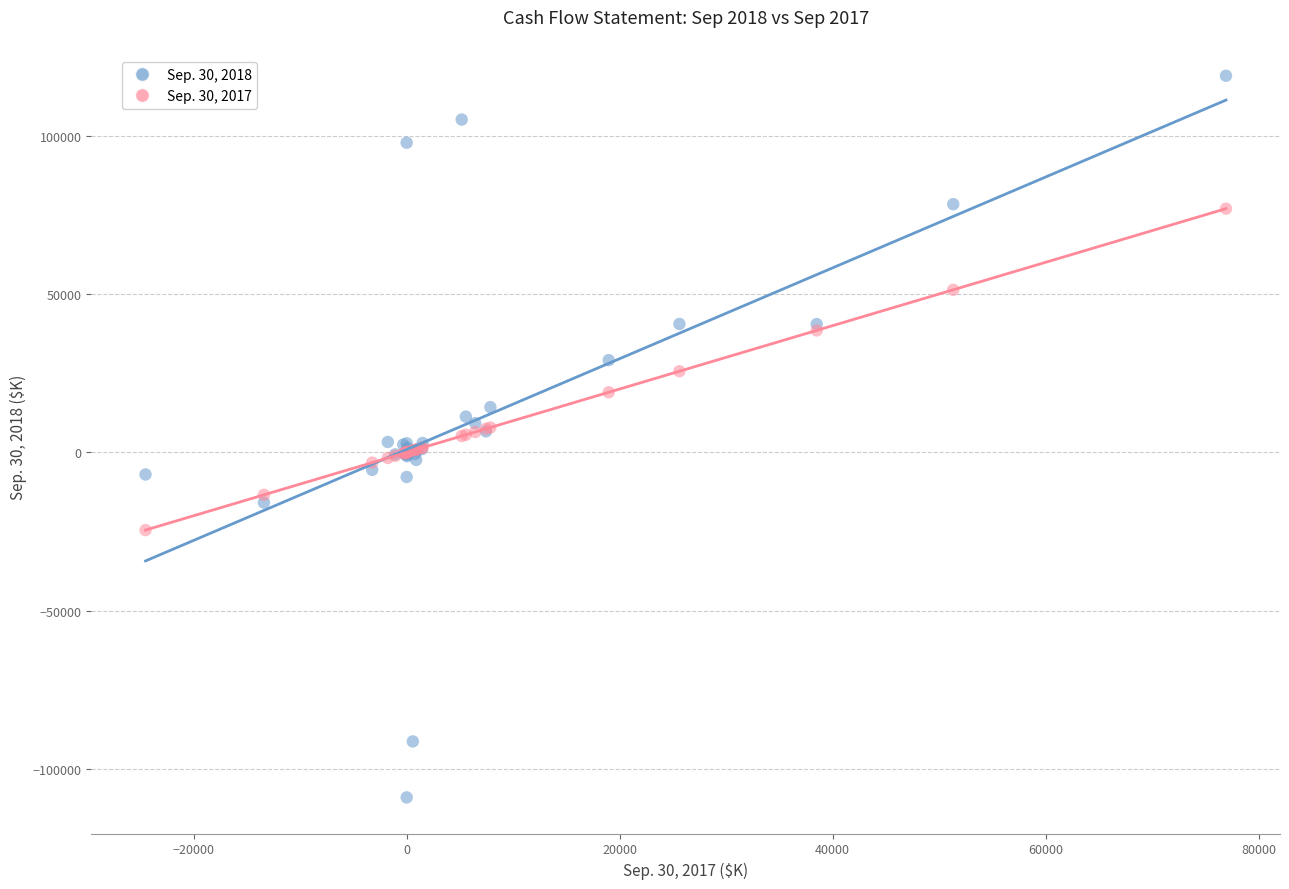

What is the X range (max minus min) for the scatter plot?

101449